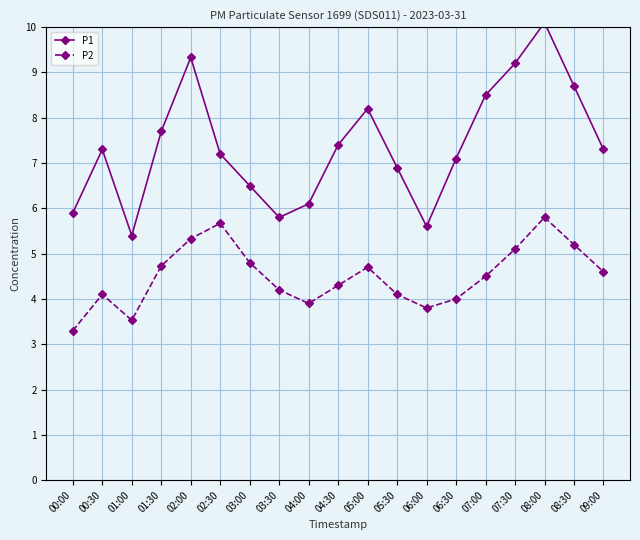

What is the smallest value displayed?

3.3